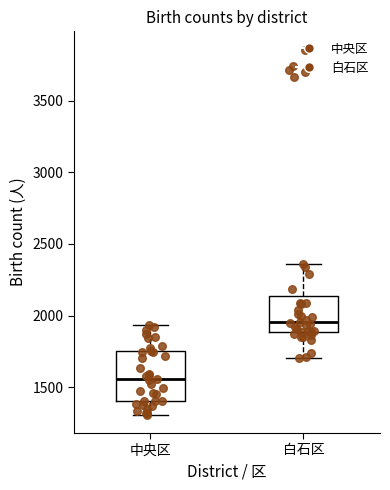

Where does the median line of the box for 中央区 sit on the y-axis? The values are not printed on the chart, so give them approximately, as read against the axis.

1550